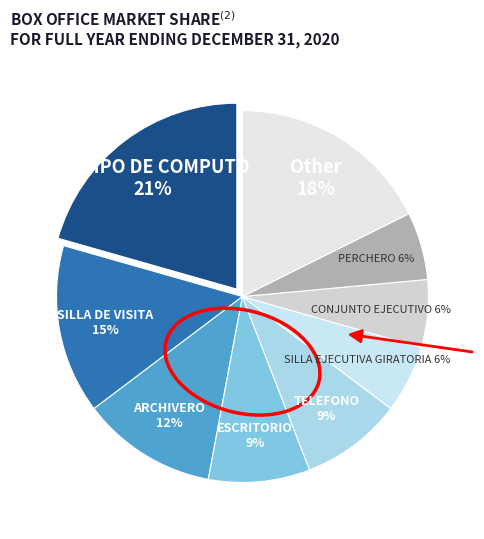

Which slice is the smallest?

SILLA EJECUTIVA GIRATORIA